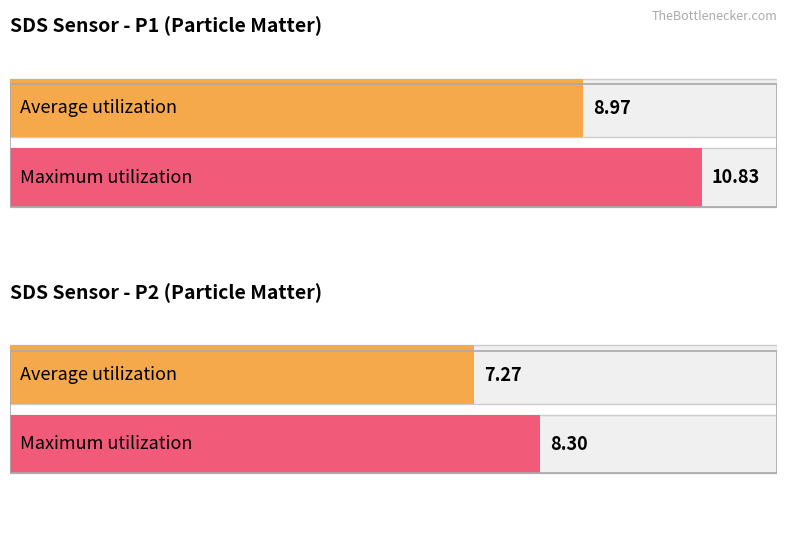

At which label is Average utilization closest to 8?

SDS_P2